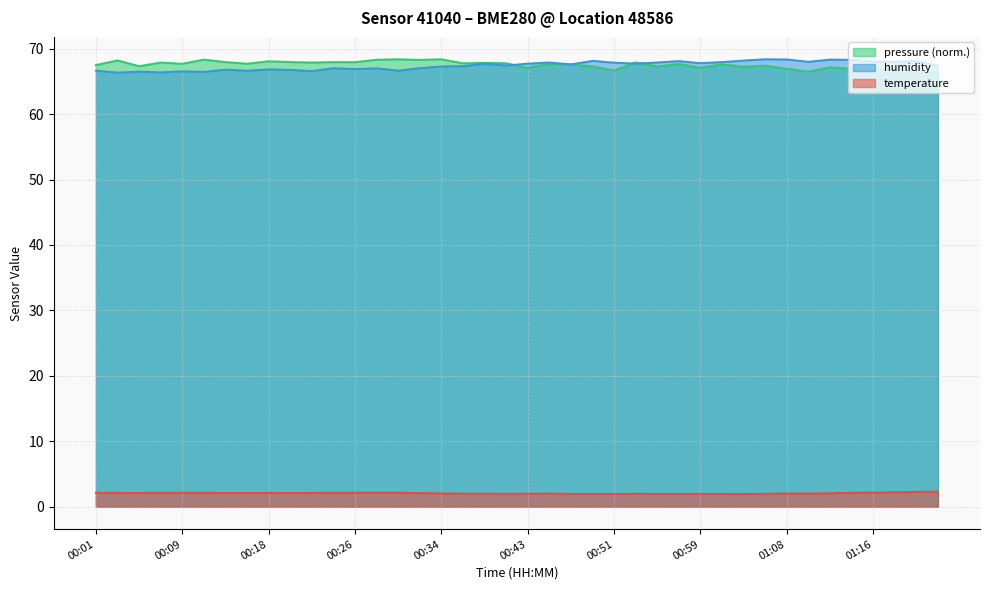

Reading left to right, list all the values displayed in this chart.

temperature: 2.1	2.1	2.1	2.1	2.1	2.1	2.1	2.1	2.1	2.1	2.1	2.1	2.1	2.2	2.1	2.1	2.0	2.0	2.0	2.0	2.0	2.0	2.0	2.0	1.9	2.0	2.0	2.0	2.0	1.9	1.9	2.0	2.0	2.0	2.1	2.1	2.2	2.2	2.3	2.3
humidity: 66.6	66.3	66.5	66.4	66.5	66.5	66.8	66.6	66.8	66.8	66.6	67.0	66.9	67.0	66.6	67.0	67.3	67.3	67.7	67.4	67.7	67.9	67.6	68.1	67.9	67.7	67.9	68.1	67.8	68.0	68.2	68.4	68.3	68.0	68.3	68.3	68.0	68.0	68.1	67.4
pressure_scaled: 67.5	68.2	67.3	67.9	67.7	68.3	68.0	67.7	68.1	68.0	67.9	67.9	67.9	68.3	68.4	68.3	68.4	67.8	67.8	67.8	67.1	67.7	67.6	67.3	66.7	67.9	67.3	67.7	67.1	67.6	67.2	67.4	66.9	66.5	67.2	66.9	66.8	67.0	66.3	66.4